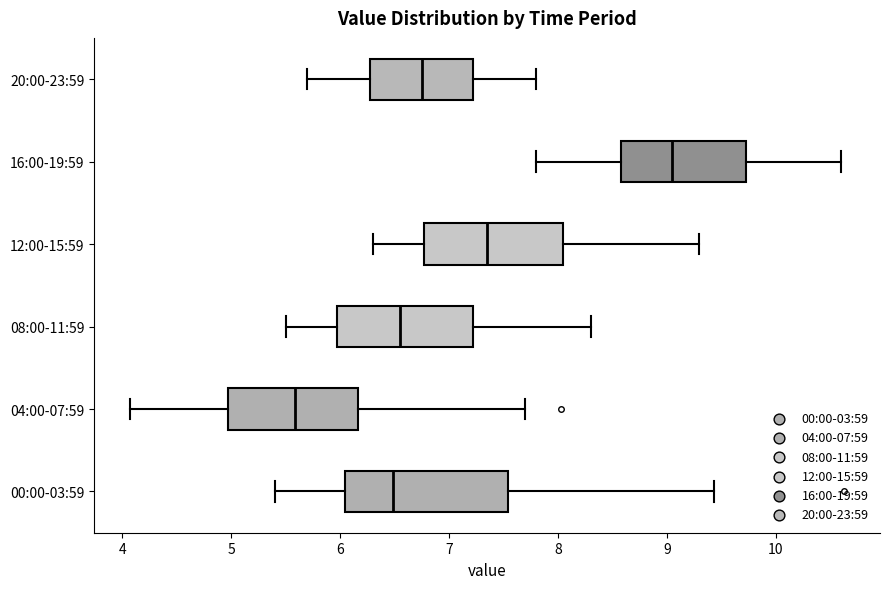

Reading bottom to top, transcribe this box plot: for each box, give where its median line is, the range the box spans, and where its two whiskers end, as read against the x-axis. The values are not printed on the chart, so give them approximately, as read against the axis.

00:00-03:59: median 6.5, box 6.0 to 7.5, whiskers 5.4 to 9.4
04:00-07:59: median 5.6, box 5.0 to 6.2, whiskers 4.1 to 7.7
08:00-11:59: median 6.6, box 6.0 to 7.2, whiskers 5.5 to 8.3
12:00-15:59: median 7.4, box 6.8 to 8.1, whiskers 6.3 to 9.3
16:00-19:59: median 9.1, box 8.6 to 9.7, whiskers 7.8 to 10.6
20:00-23:59: median 6.8, box 6.3 to 7.2, whiskers 5.7 to 7.8